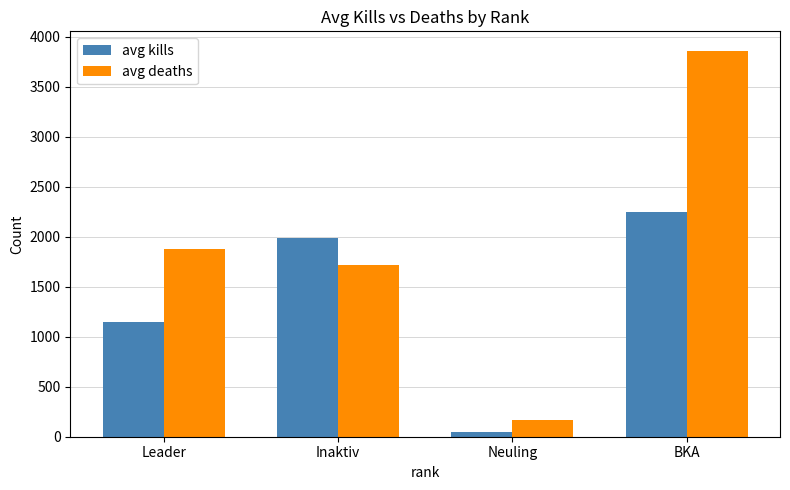

At which label does avg deaths first exceed 1882?

Leader